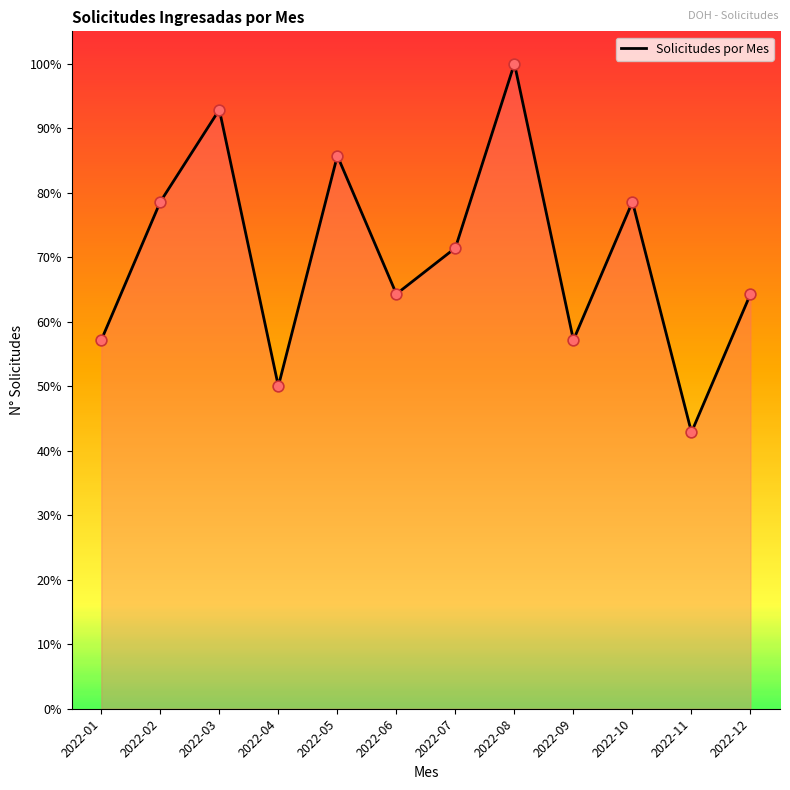

Between 2022-10 and 2022-08, which is larger?

2022-08